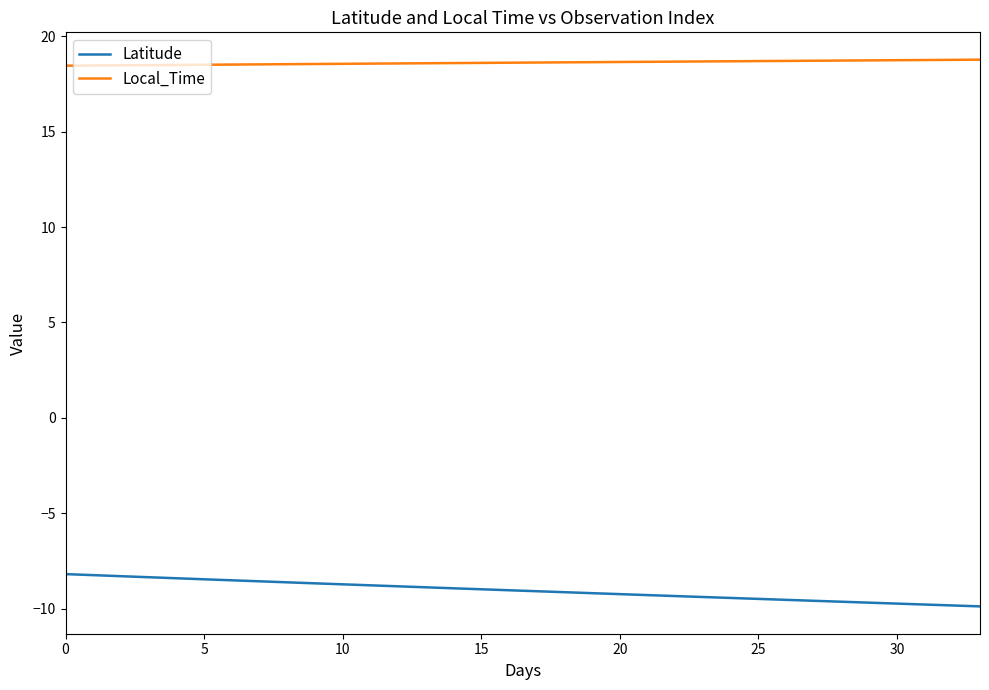

Which series has the largest range (max minus min)?

Latitude